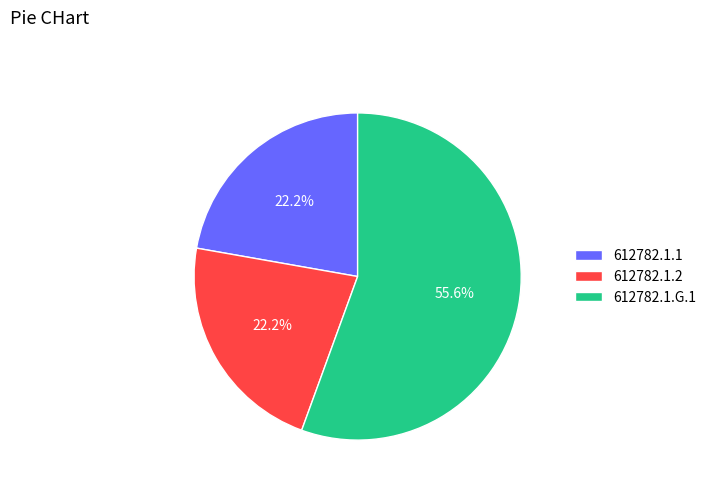

Is it true that 612782.1.1 is 30% of the pie?

False